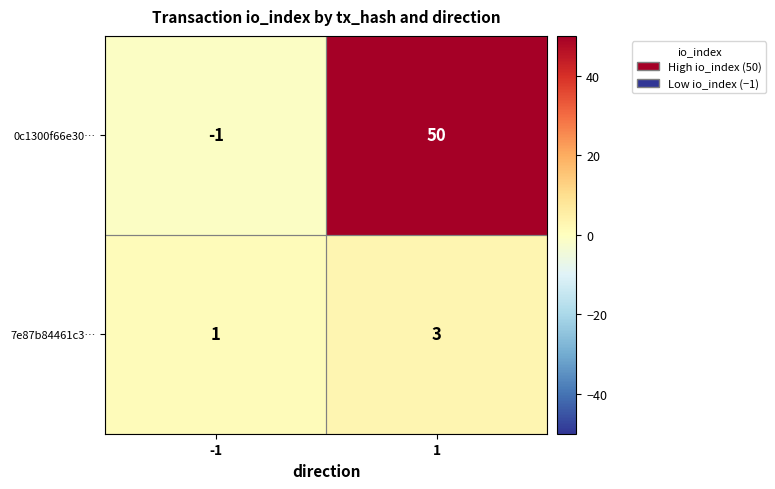

Between -1 and 1, which series saw the biggest shift?

0c1300f66e30…